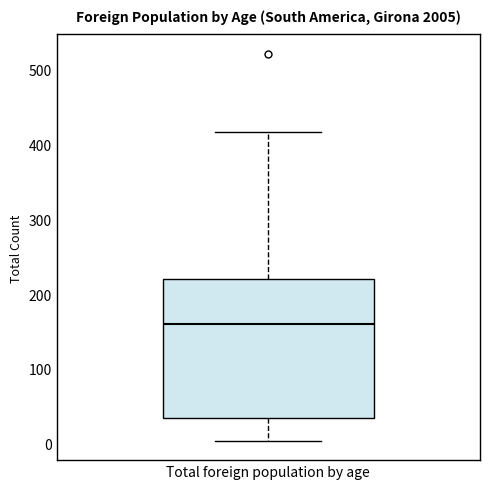

Transcribe this box plot: give where the median line is, the range the box spans, and where the two whiskers end, as read against the y-axis. The values are not printed on the chart, so give them approximately, as read against the axis.

median 160, box 30 to 220, whiskers 0 to 420